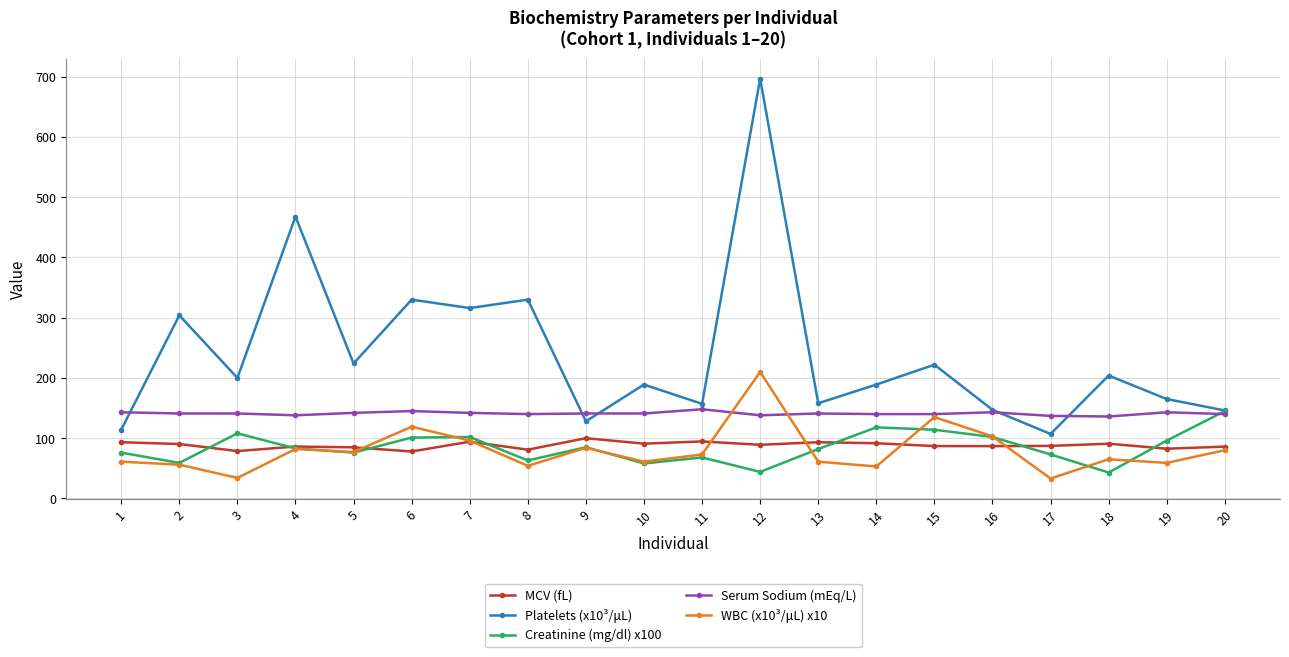

What is the highest value of the Serum Sodium (mEq/L) series?

148.0